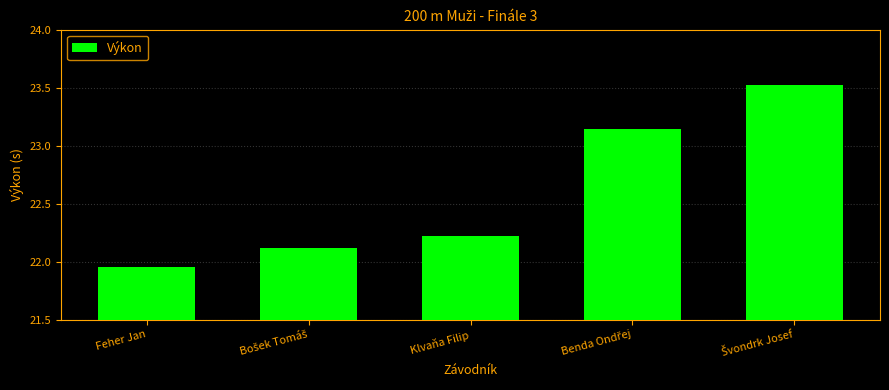

Is it true that the value at Klvaňa Filip is 14.0?

False